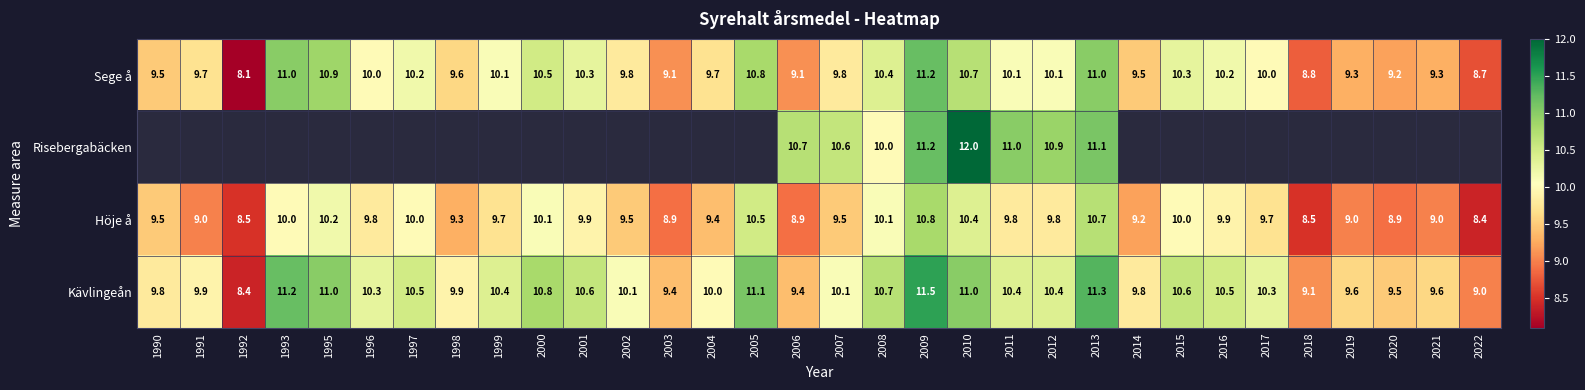

What is the spread (max minus min) of values at 2010?

1.6